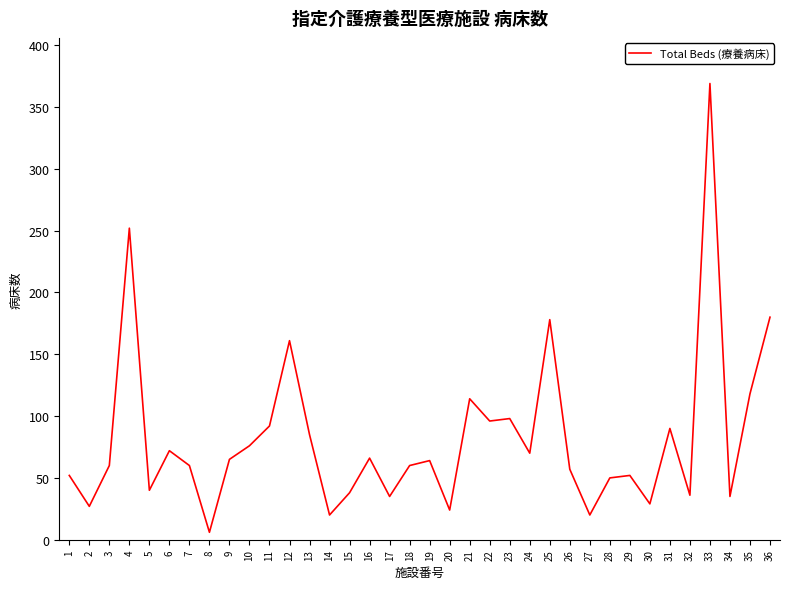

How many categories are shown in the chart?

36